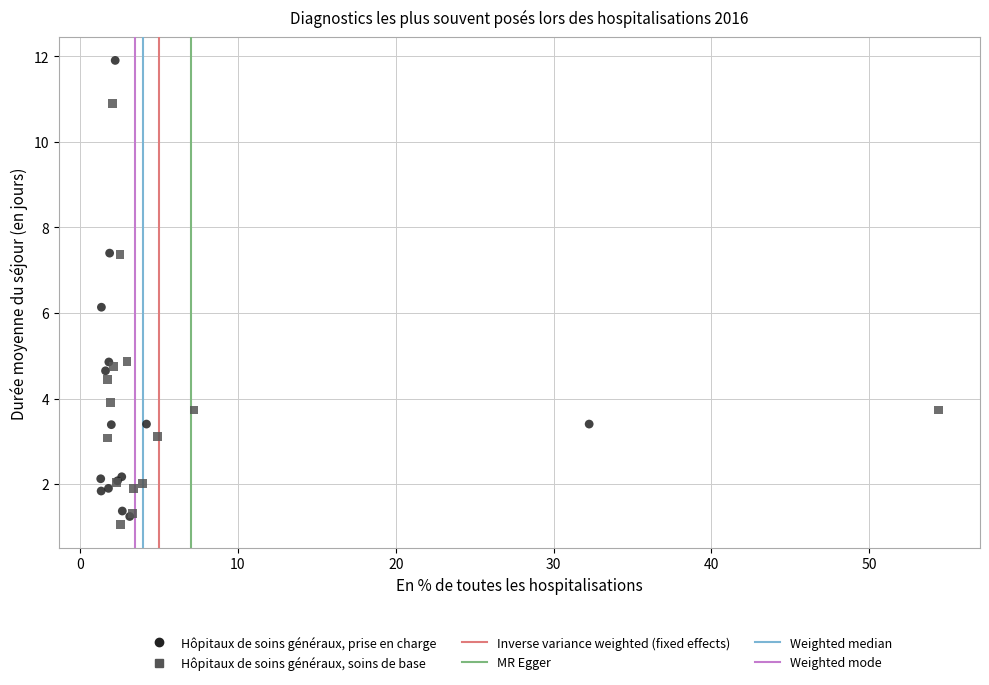

Which series has the widest spread of Y values?

Hôpitaux de soins généraux, prise en charge